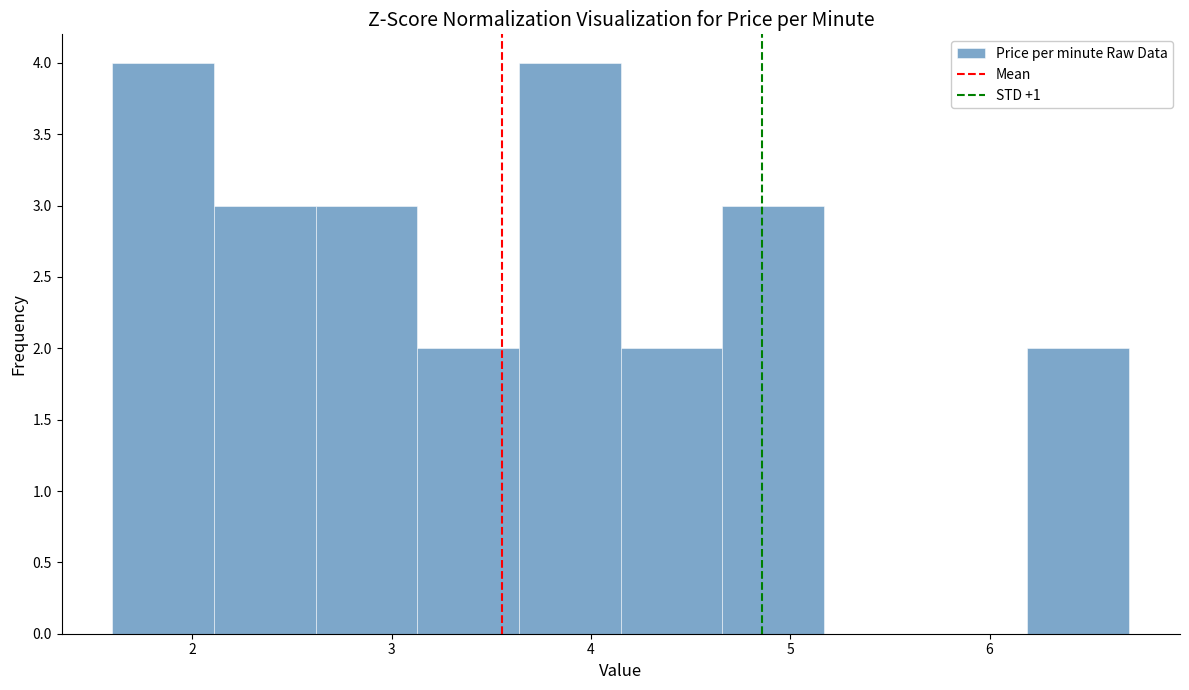

Reading left to right, list every bar in this chart as the range it spans on the x-axis followed by its height. Neither the bar edges nor the heights are printed on the chart, so give them approximately, as read against the axes.

1.60 to 2.11: 4
2.11 to 2.62: 3
2.62 to 3.13: 3
3.13 to 3.64: 2
3.64 to 4.15: 4
4.15 to 4.66: 2
4.66 to 5.17: 3
5.17 to 5.68: 0
5.68 to 6.19: 0
6.19 to 6.70: 2